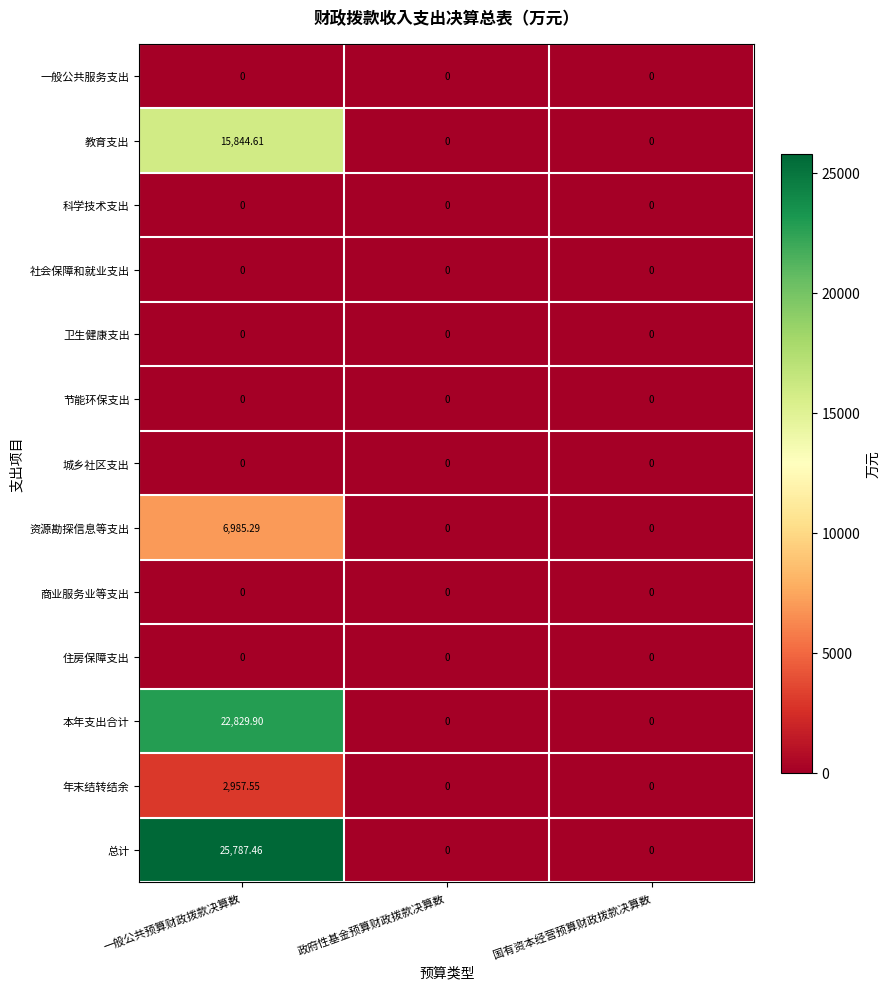

Which series has the widest spread of values?

总计